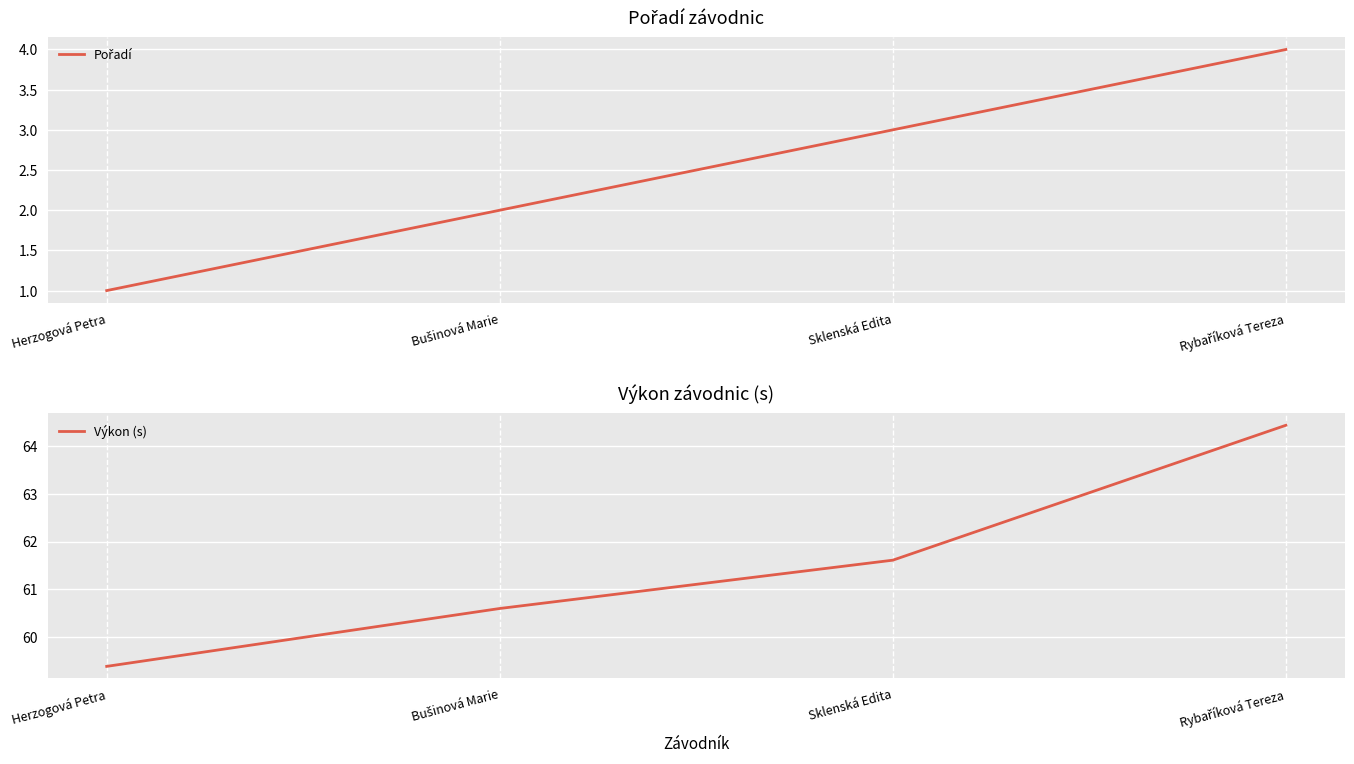

Rank the series by their maximum value, from lowest to highest.

Pořadí, Výkon (s)